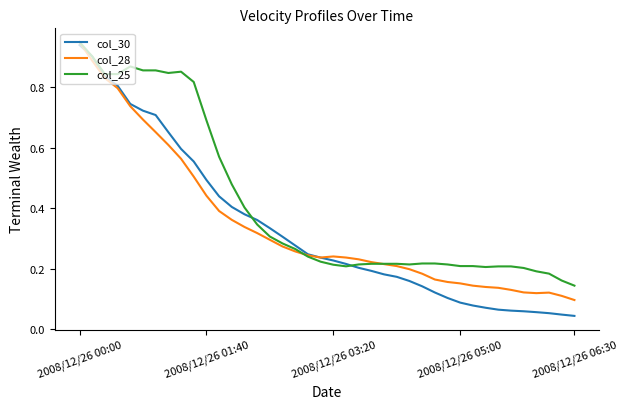

Which series has the largest range (max minus min)?

col_30